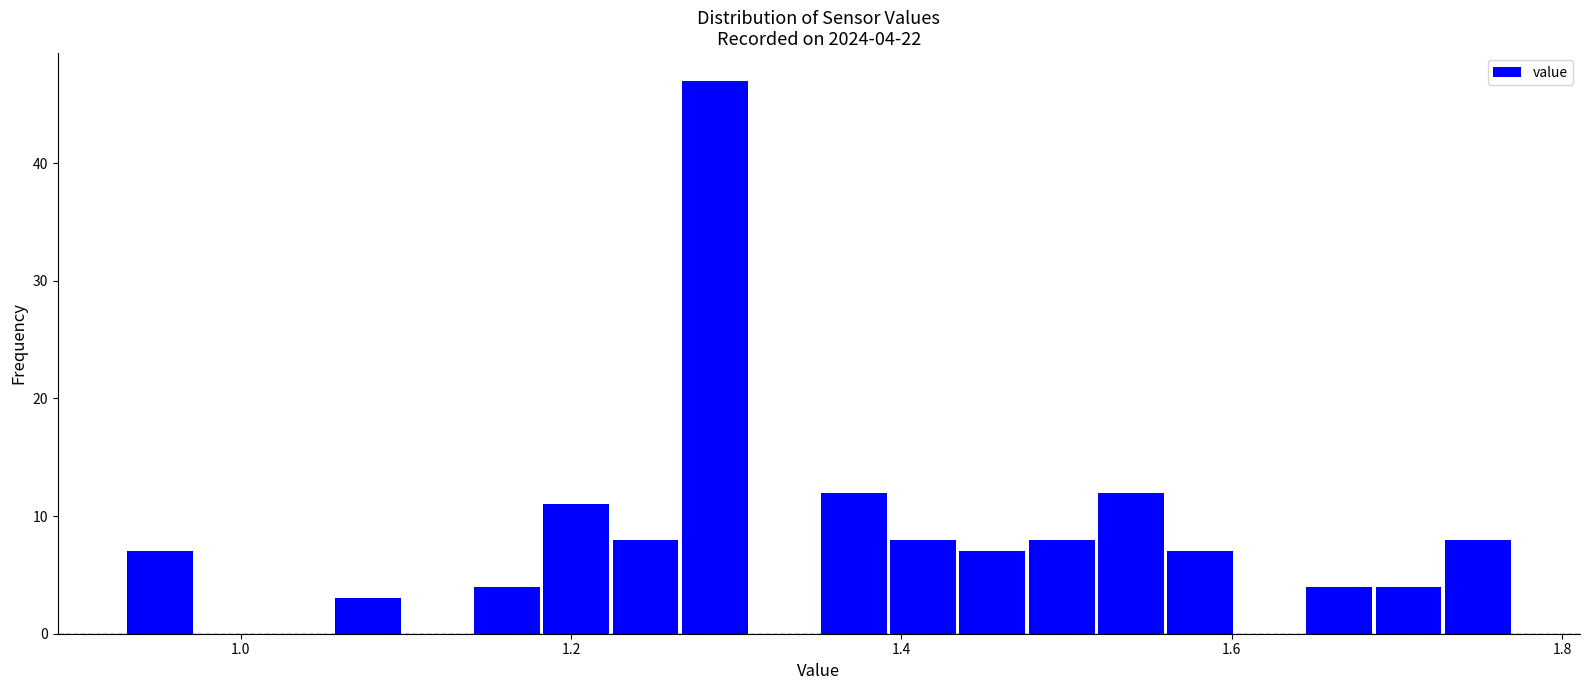

Read against the x-axis, roughly where is the centre of the tallest bar?

1.28